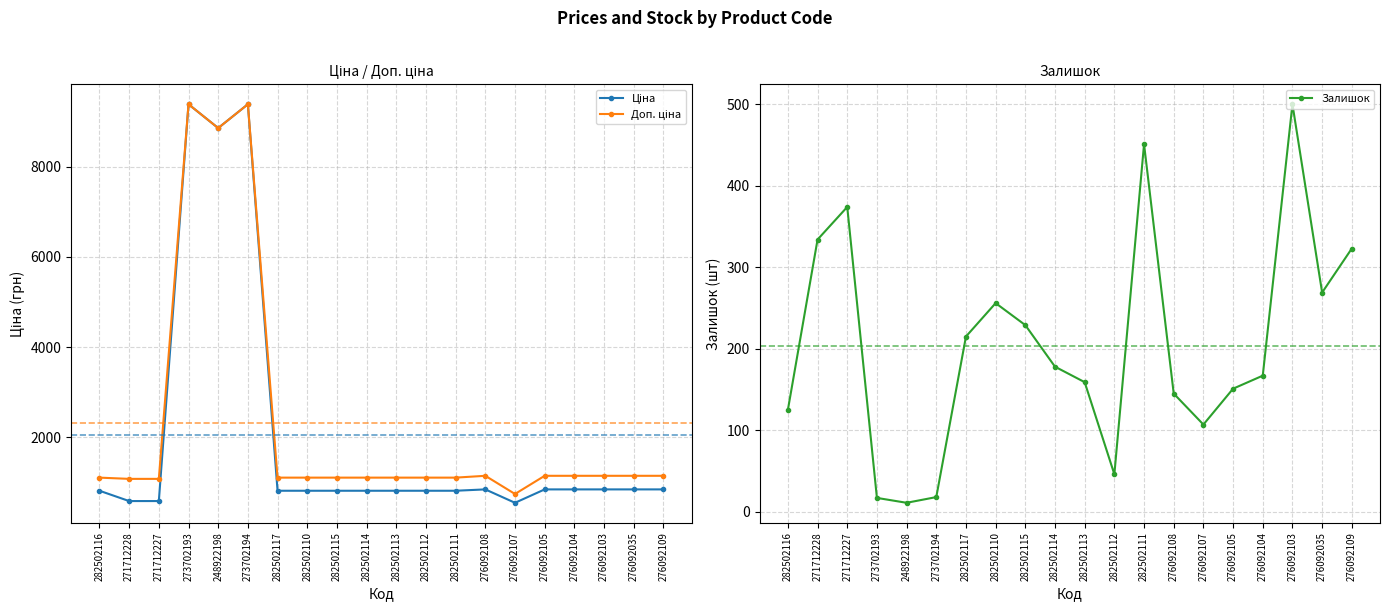

Reading left to right, extract all data points from this chart.

Ціна: 282502116=818.5	271712228=589.9	271712227=589.9	273702193=9384.0	248922198=8856.7	273702194=9384.0	282502117=818.5	282502110=818.5	282502115=818.5	282502114=818.5	282502113=818.5	282502112=818.5	282502111=818.5	276092108=848.4	276092107=551.5	276092105=848.4	276092104=848.4	276092103=848.4	276092035=848.4	276092109=848.4
Доп. ціна: 282502116=1109.2	271712228=1081.7	271712227=1081.7	273702193=9384.0	248922198=8856.7	273702194=9384.0	282502117=1109.2	282502110=1109.2	282502115=1109.2	282502114=1109.2	282502113=1109.2	282502112=1109.2	282502111=1109.2	276092108=1149.7	276092107=747.0	276092105=1149.7	276092104=1149.7	276092103=1149.7	276092035=1149.7	276092109=1149.7
Залишок: 282502116=125.0	271712228=334.0	271712227=374.0	273702193=17.0	248922198=11.0	273702194=18.0	282502117=215.0	282502110=256.0	282502115=229.0	282502114=178.0	282502113=159.0	282502112=46.0	282502111=451.0	276092108=145.0	276092107=107.0	276092105=151.0	276092104=167.0	276092103=500.0	276092035=269.0	276092109=323.0